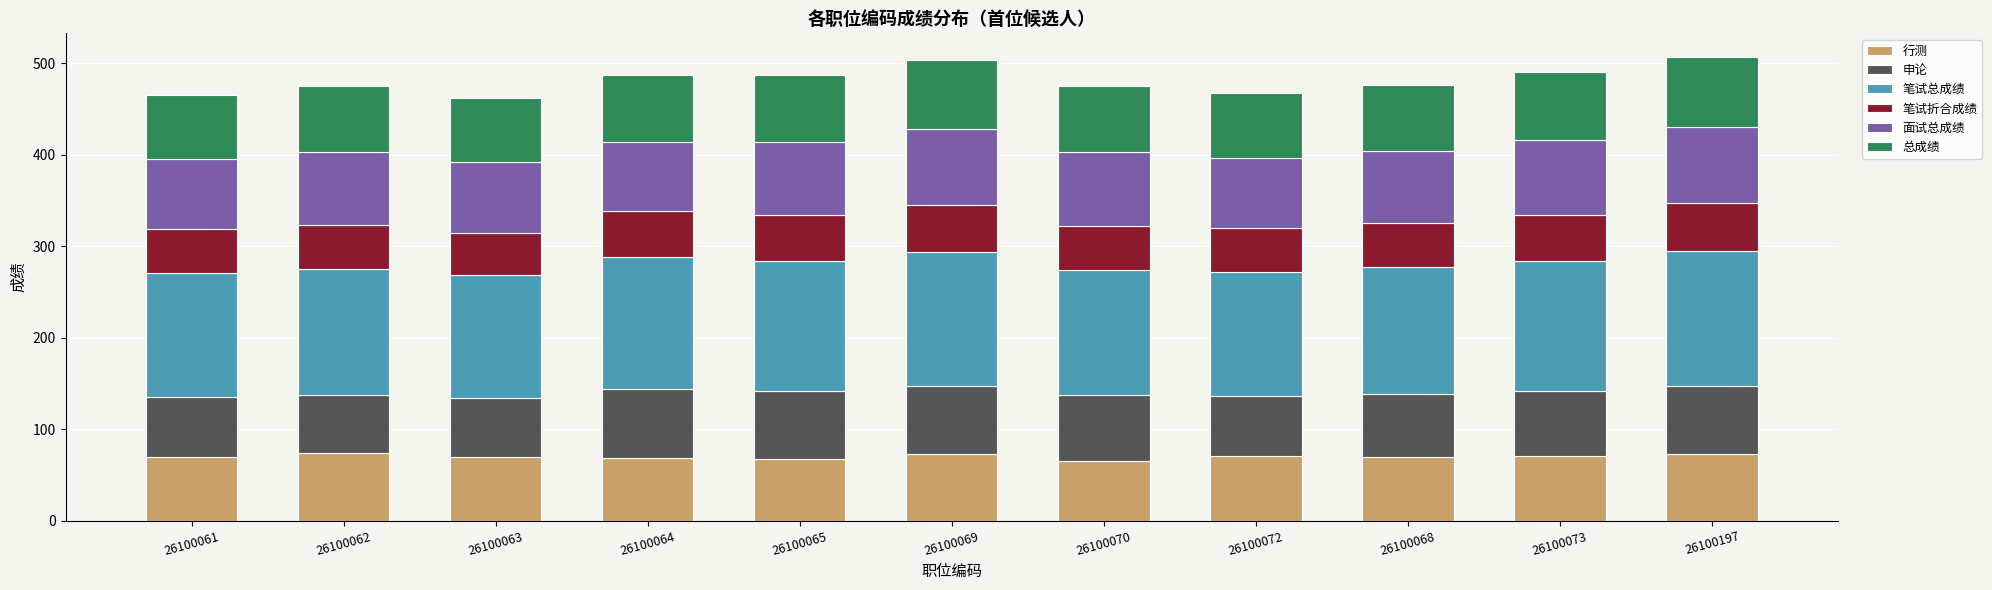

Is it true that 行测 equals 71.0 at 26100072?

True